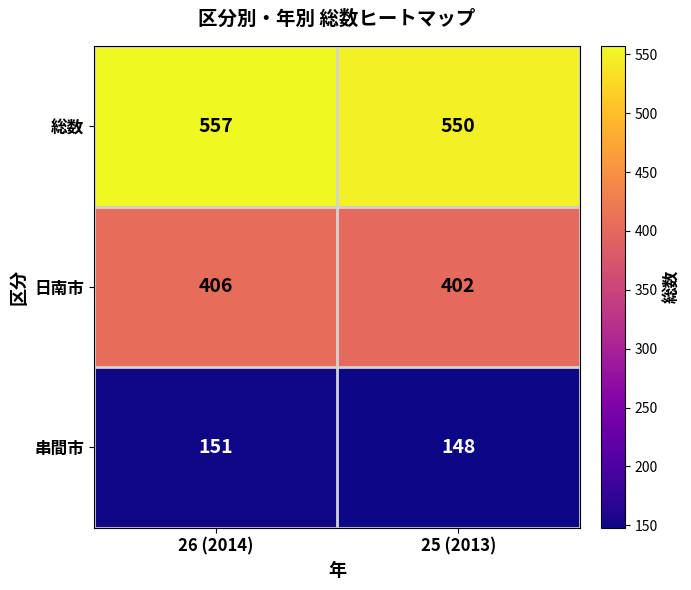

List the series in order of their peak value, lowest first.

串間市, 日南市, 総数